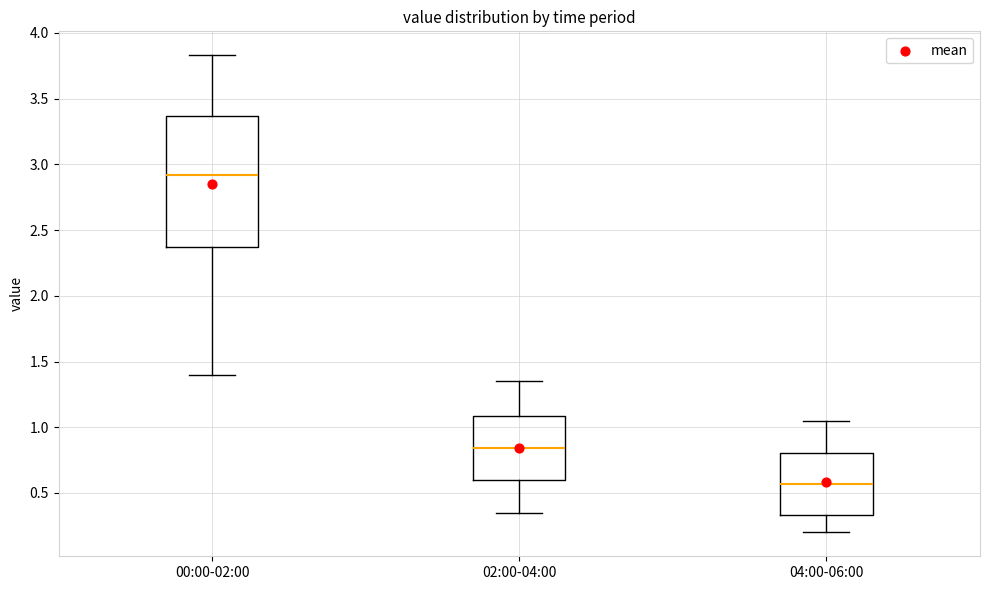

Which box has the highest median line?

00:00-02:00